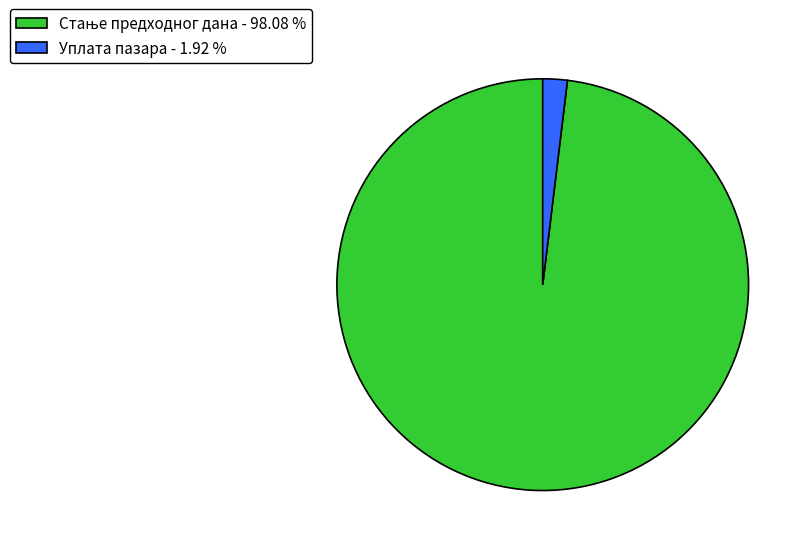

Is there a majority slice in this chart?

Yes